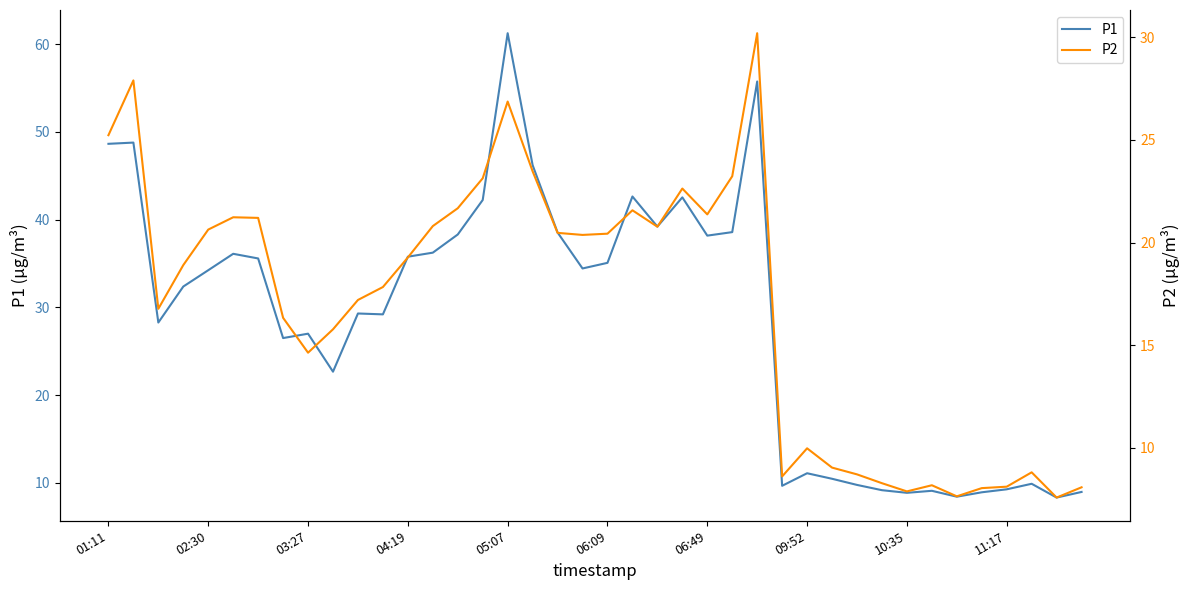

What is the lowest value of the P1 series?

8.3